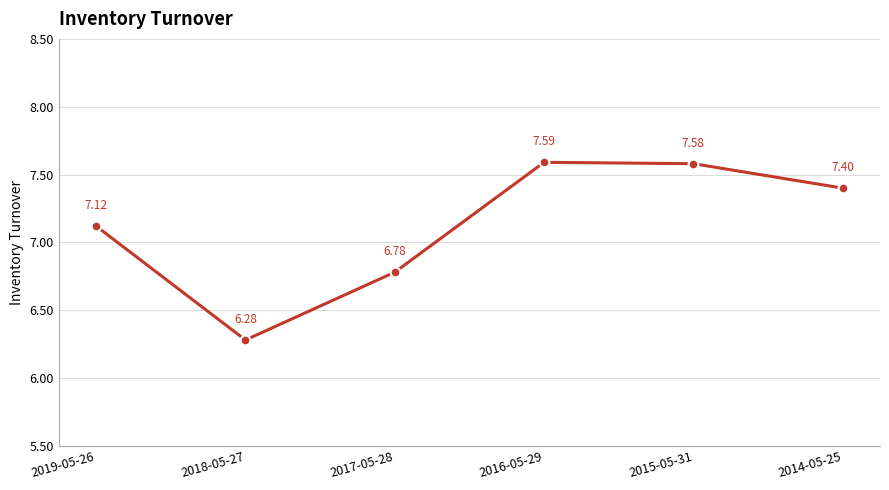

What is the change in value from 2018-05-27 to 2014-05-25?

+1.1